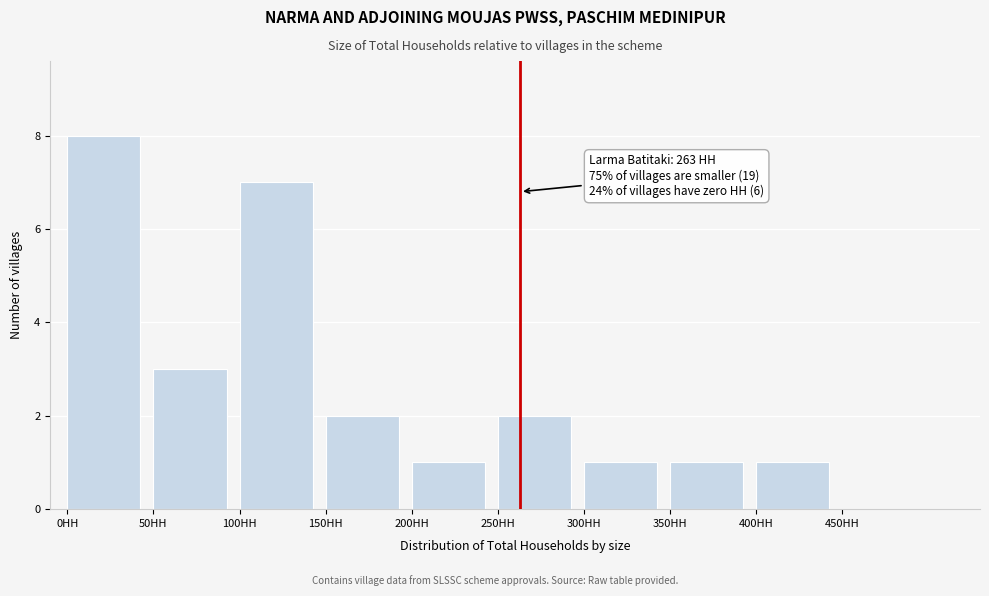

Which range on the x-axis has the tallest bar?

0 to 50